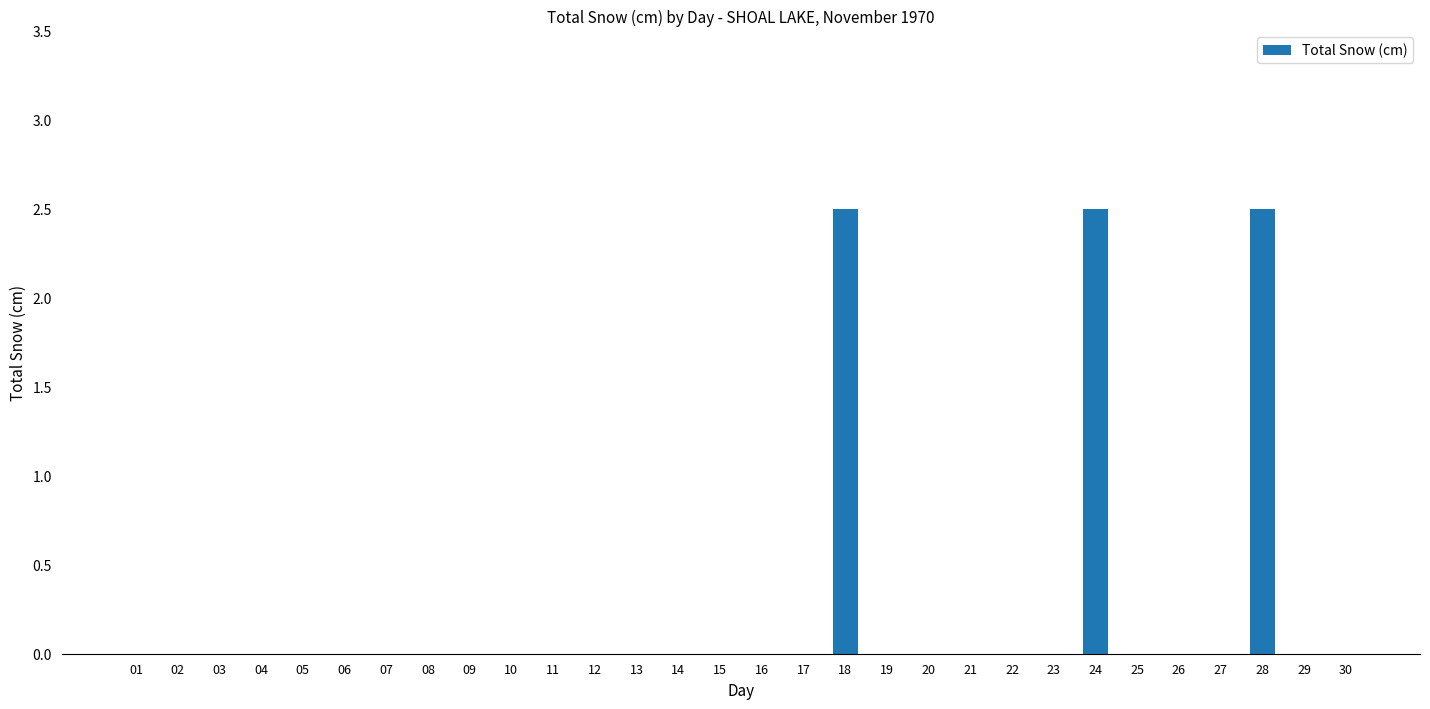

How many distinct data groups are displayed?

1